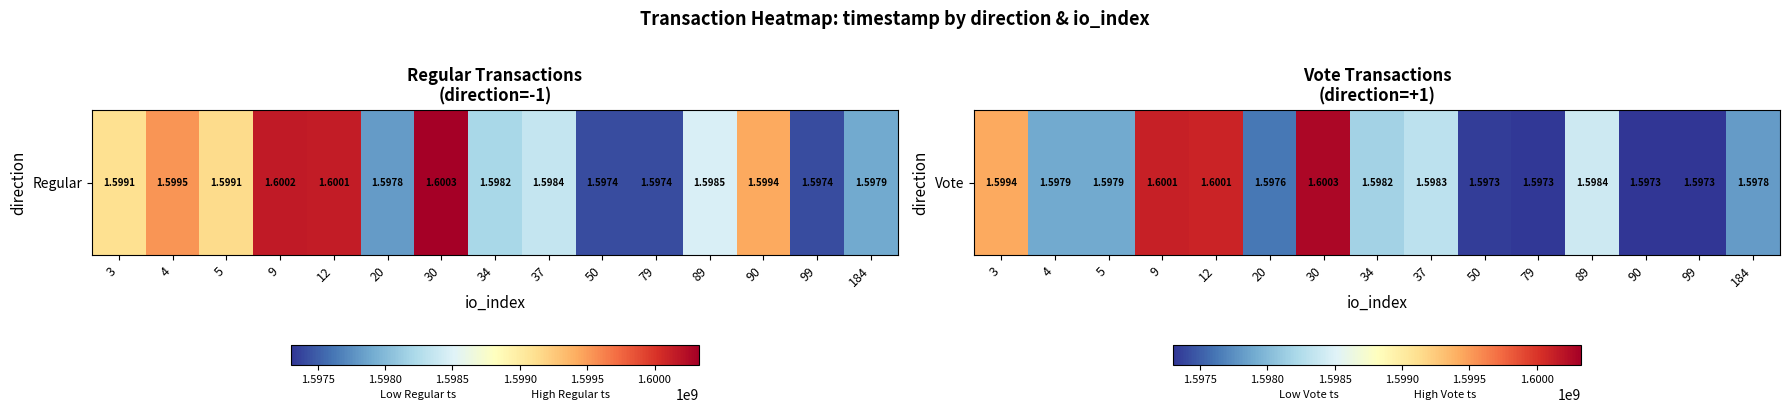

What is the ratio of the value at 9 to the value at 3?

1.0